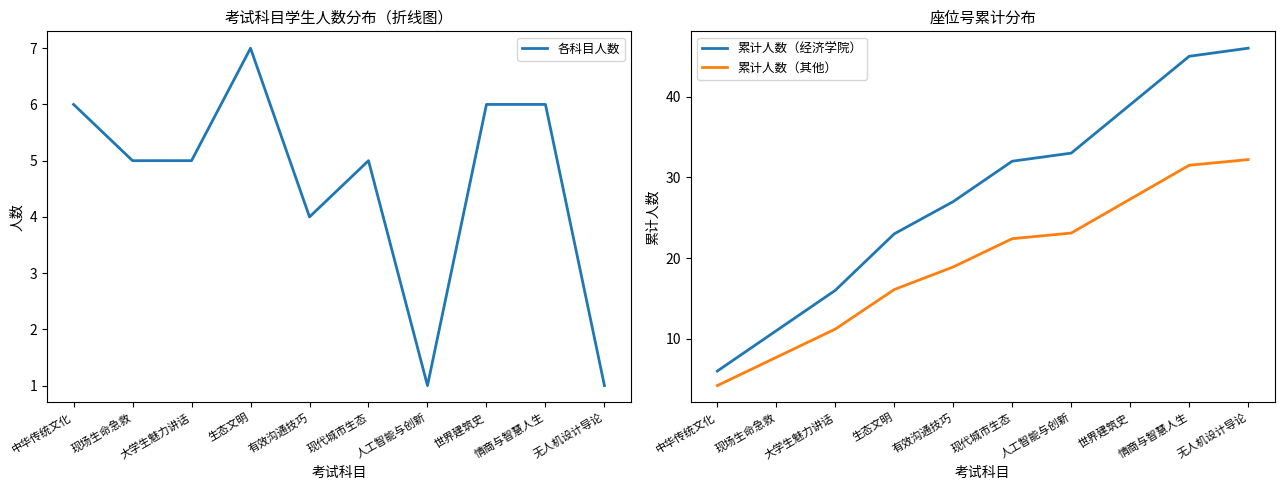

Which series has the largest total across all categories?

累计人数（经济学院）